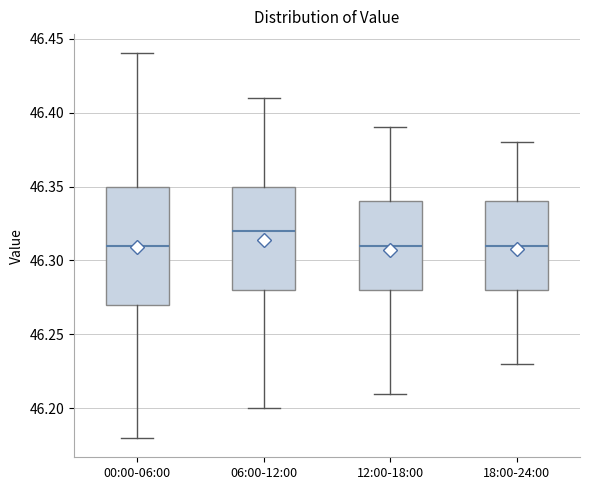

Reading left to right, read every box against the y-axis: the position of its median line, the range the box covers, and the ends of its whiskers. The values are not printed on the chart, so give them approximately, as read against the axis.

00:00-06:00: median 46.31, box 46.27 to 46.35, whiskers 46.18 to 46.44
06:00-12:00: median 46.32, box 46.28 to 46.35, whiskers 46.20 to 46.41
12:00-18:00: median 46.31, box 46.28 to 46.34, whiskers 46.21 to 46.39
18:00-24:00: median 46.31, box 46.28 to 46.34, whiskers 46.23 to 46.38